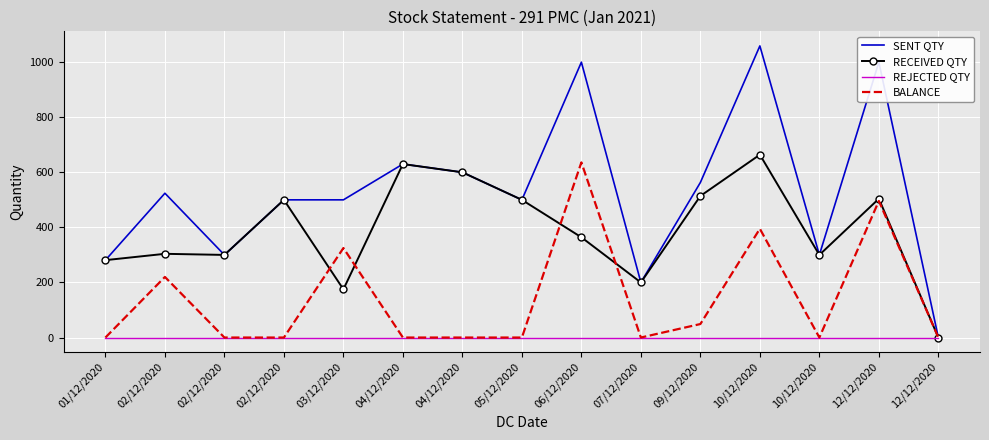

Reading right to left, what are all the values shown in this chart?

SENT QTY: 12/12/2020=0	12/12/2020=1000	10/12/2020=300	10/12/2020=1059	09/12/2020=563	07/12/2020=200	06/12/2020=1000	05/12/2020=500	04/12/2020=600	04/12/2020=630	03/12/2020=500	02/12/2020=500	02/12/2020=300	02/12/2020=524	01/12/2020=281
RECEIVED QTY: 12/12/2020=0	12/12/2020=504	10/12/2020=300	10/12/2020=664	09/12/2020=514	07/12/2020=200	06/12/2020=364	05/12/2020=500	04/12/2020=600	04/12/2020=630	03/12/2020=175	02/12/2020=500	02/12/2020=300	02/12/2020=304	01/12/2020=281
REJECTED QTY: 12/12/2020=0	12/12/2020=0	10/12/2020=0	10/12/2020=0	09/12/2020=0	07/12/2020=0	06/12/2020=0	05/12/2020=0	04/12/2020=0	04/12/2020=0	03/12/2020=0	02/12/2020=0	02/12/2020=0	02/12/2020=0	01/12/2020=0
BALANCE: 12/12/2020=0	12/12/2020=496	10/12/2020=0	10/12/2020=395	09/12/2020=49	07/12/2020=0	06/12/2020=636	05/12/2020=0	04/12/2020=0	04/12/2020=0	03/12/2020=325	02/12/2020=0	02/12/2020=0	02/12/2020=220	01/12/2020=0